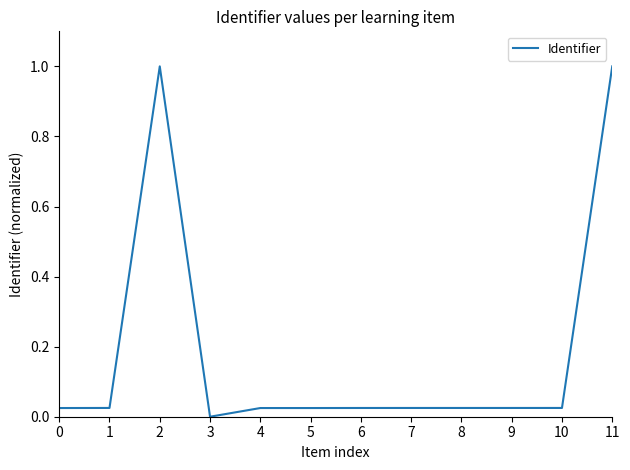

What is the greatest value displayed?

1.0